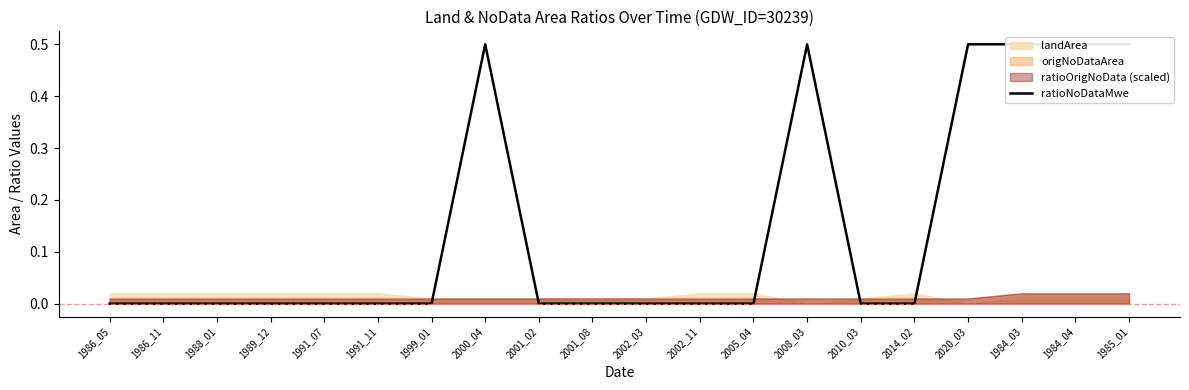

Count the values in the range 0 to 1.

20